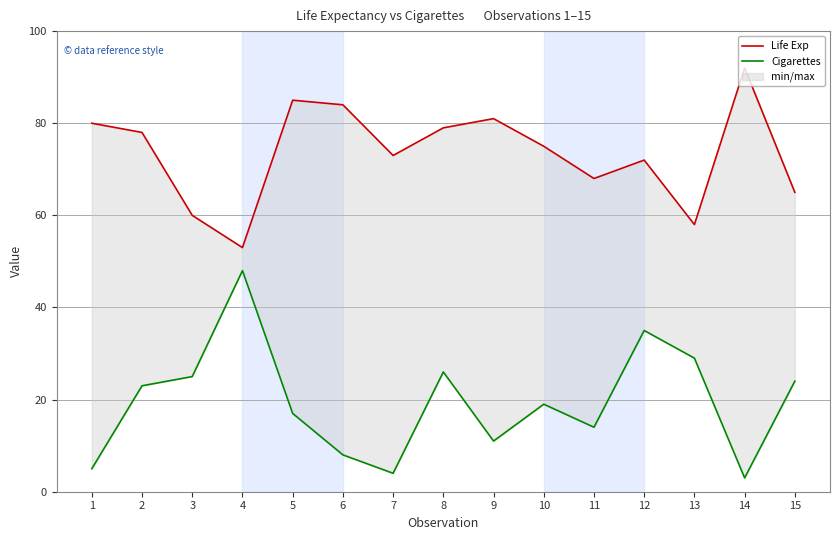

At which label does Life Exp first exceed 75?

1